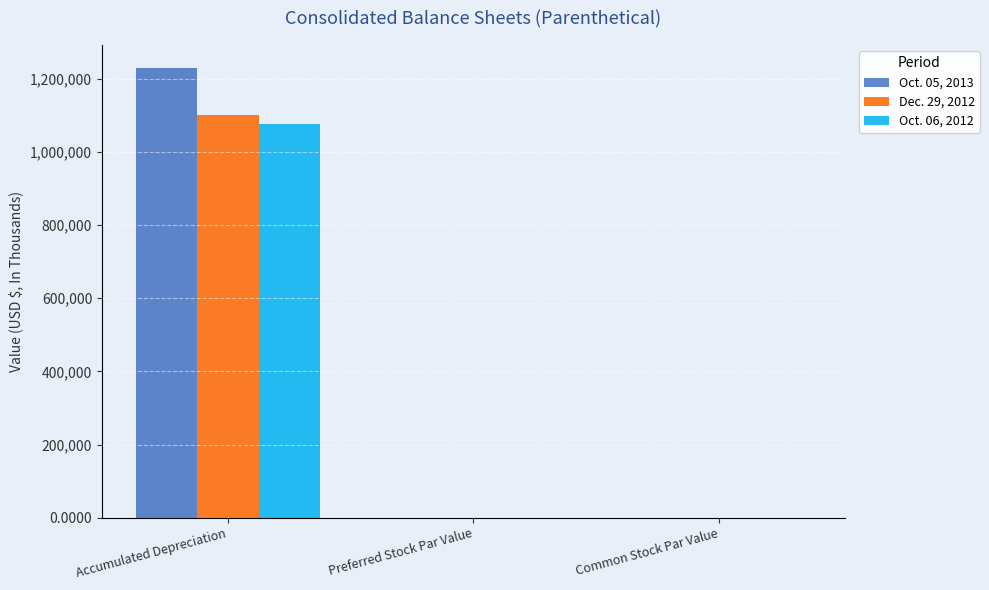

What is the sum of all Oct. 05, 2013 values?

1231119.0